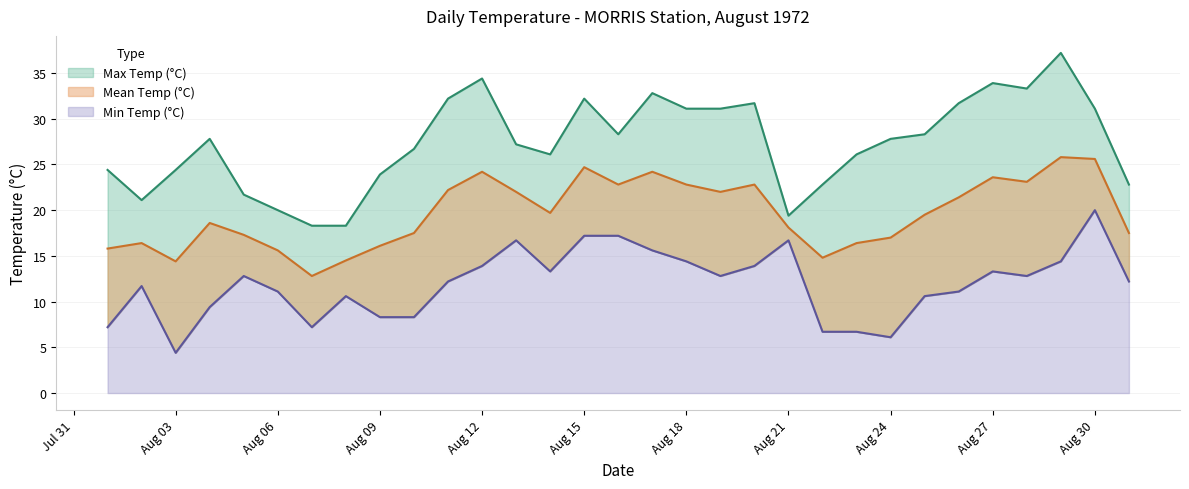

True or false: Mean Temp (°C) and Min Temp (°C) intersect in this chart.

False